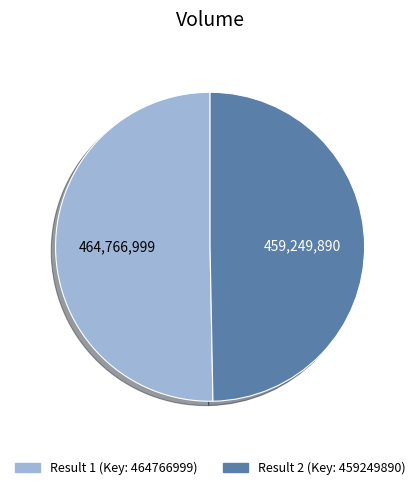

Is there any slice that represents more than half of the pie?

Yes